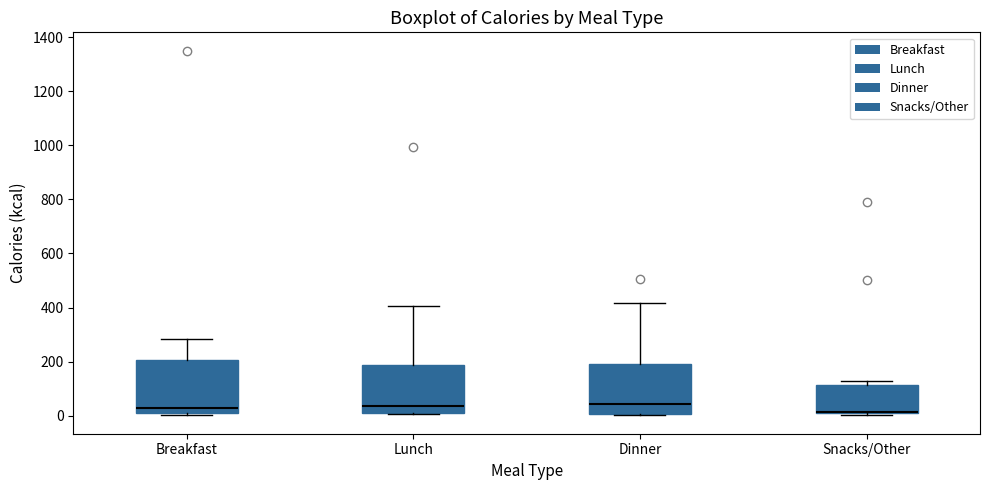

Reading left to right, read every box against the y-axis: the position of its median line, the range the box covers, and the ends of its whiskers. The values are not printed on the chart, so give them approximately, as read against the axis.

Breakfast: median 20 (just above the box's lower edge), box 20 to 200, whiskers 0 to 280
Lunch: median 40, box 20 to 180, whiskers 0 to 400
Dinner: median 40, box 0 to 200, whiskers 0 to 420
Snacks/Other: median 20 (drawn on the box's lower edge), box 0 to 120, whiskers 0 (just below the box's lower edge) to 120 (just above the box's upper edge)